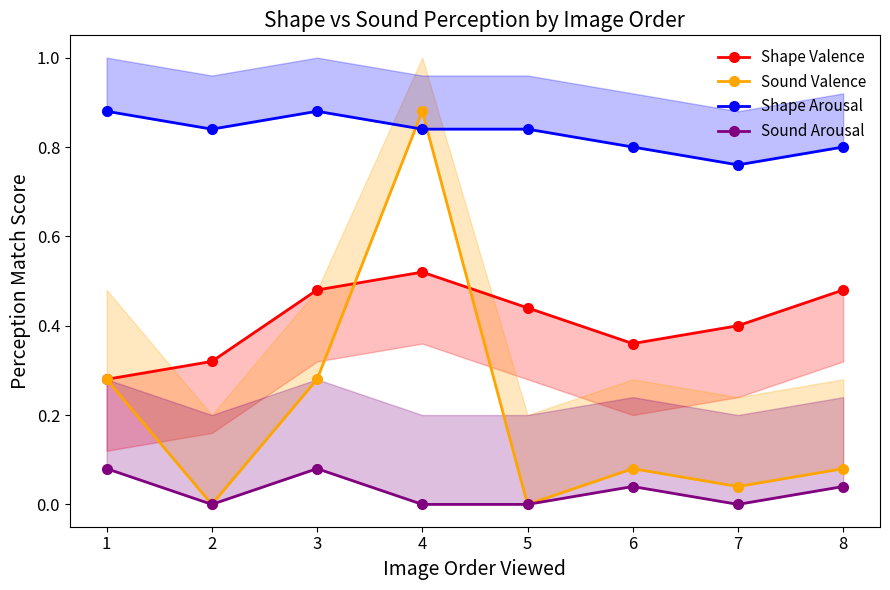

Which category has the highest value across all series?

4